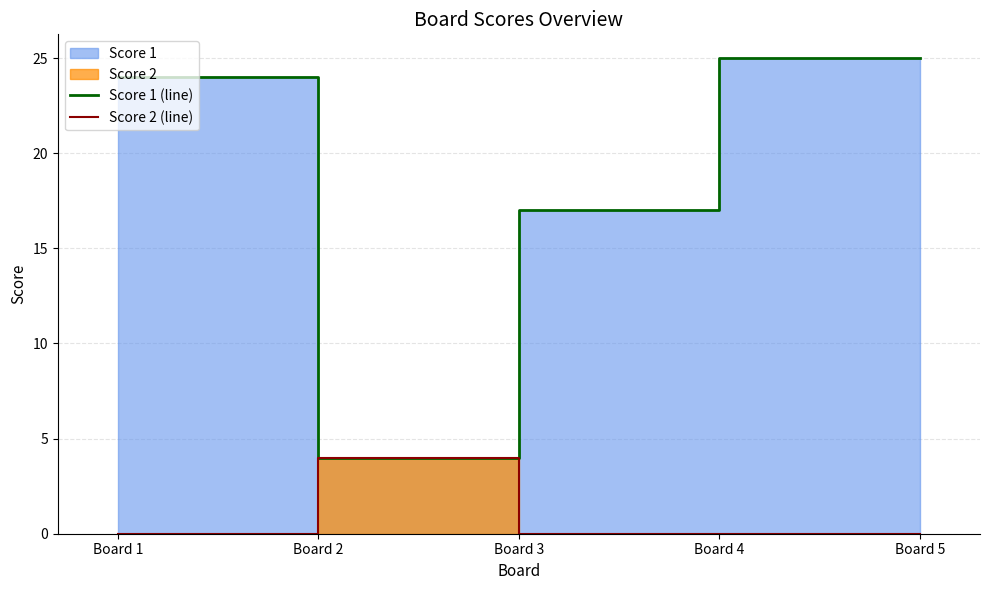

At which category is the sum across all series the highest?

Board 4